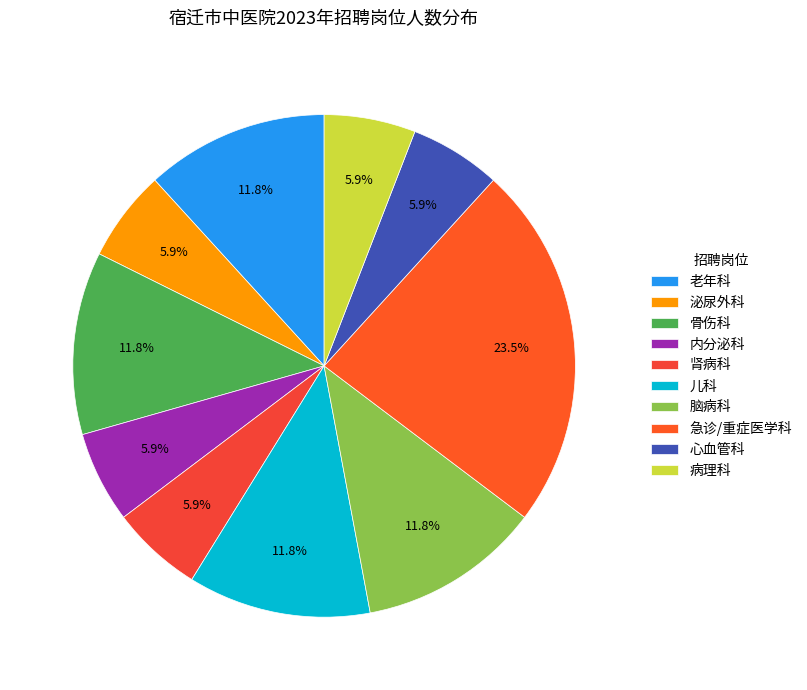

Does 病理科 account for over 50% of the chart?

No